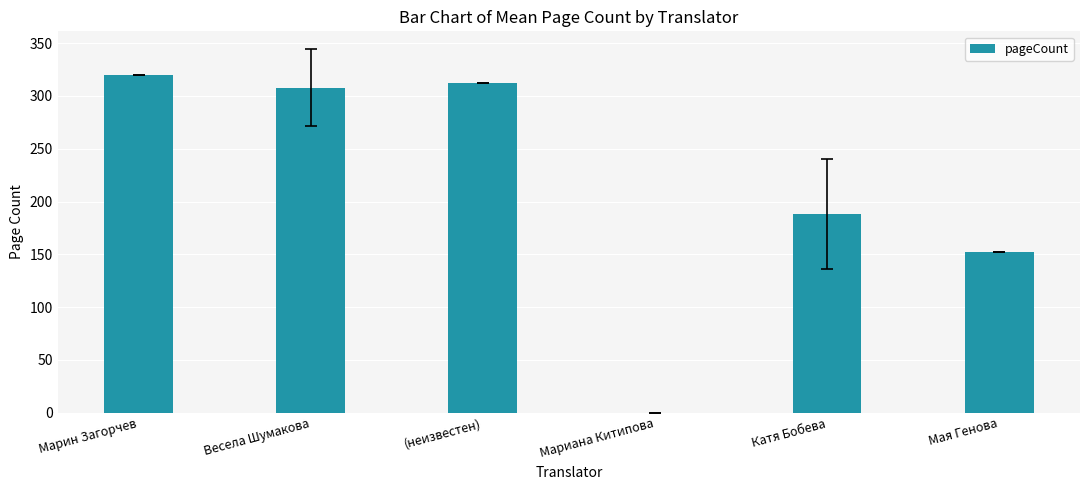

What is the sum of the values at Марин Загорчев and Мариана Китипова?

320